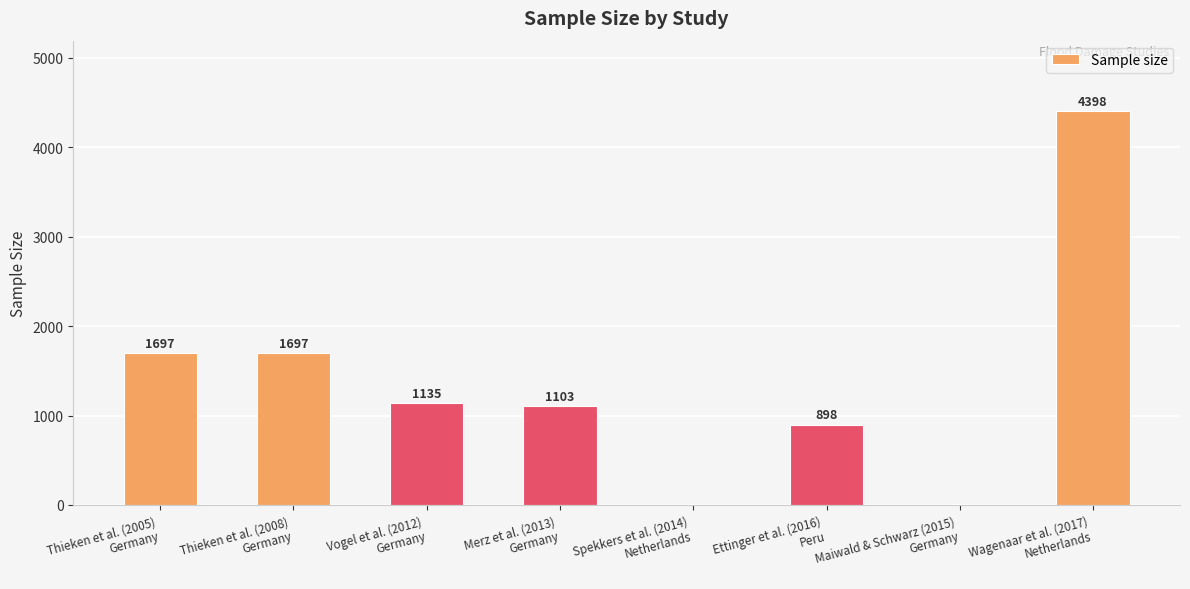

What is the greatest value displayed?

4398